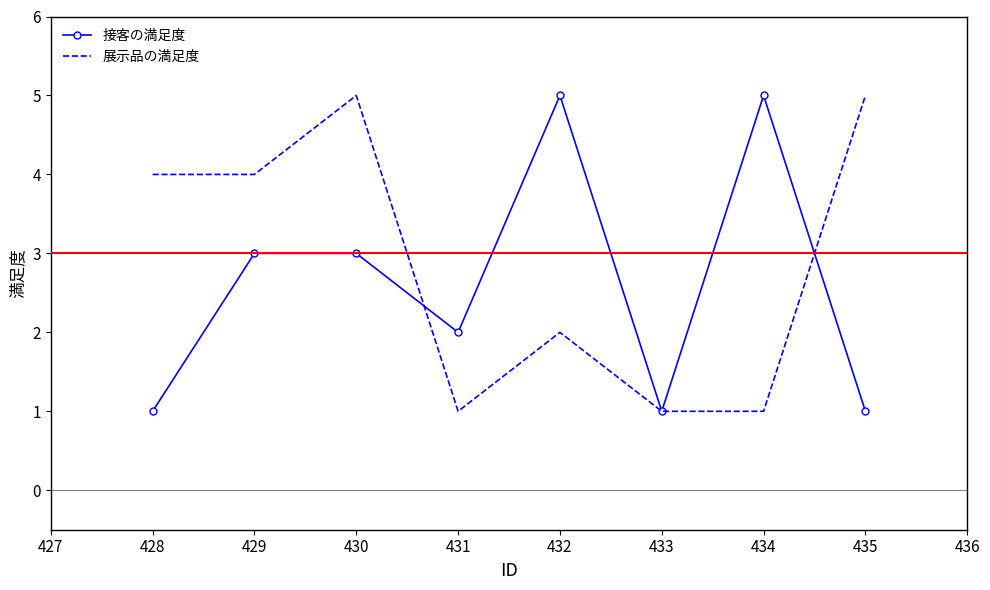

Is it true that 接客の満足度 equals 3 at 429?

True